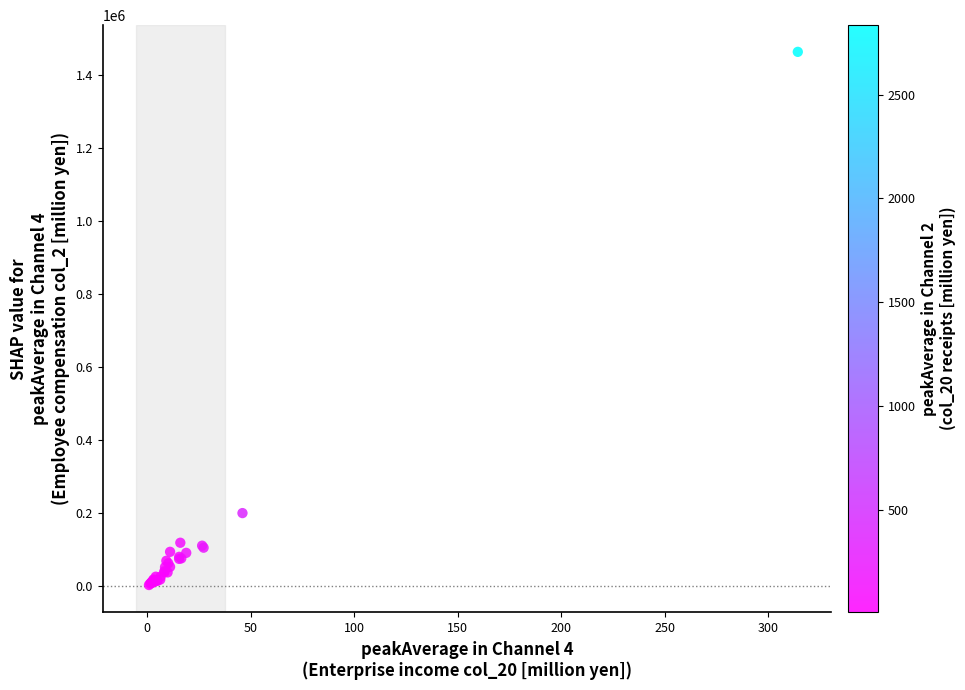

What Y value in the scatter plot is closest to 732577?

198848.2